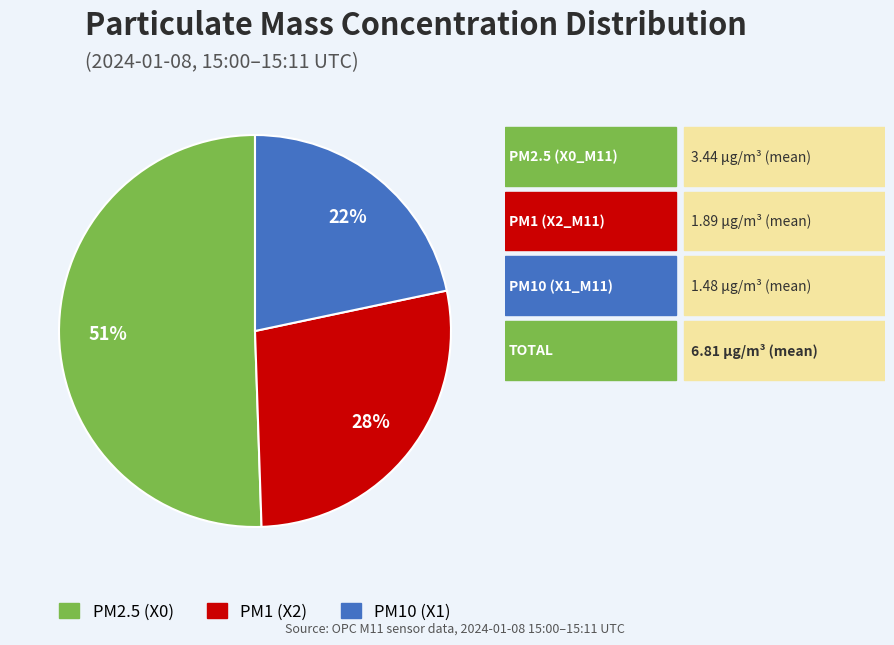

Does any single category account for the majority?

Yes